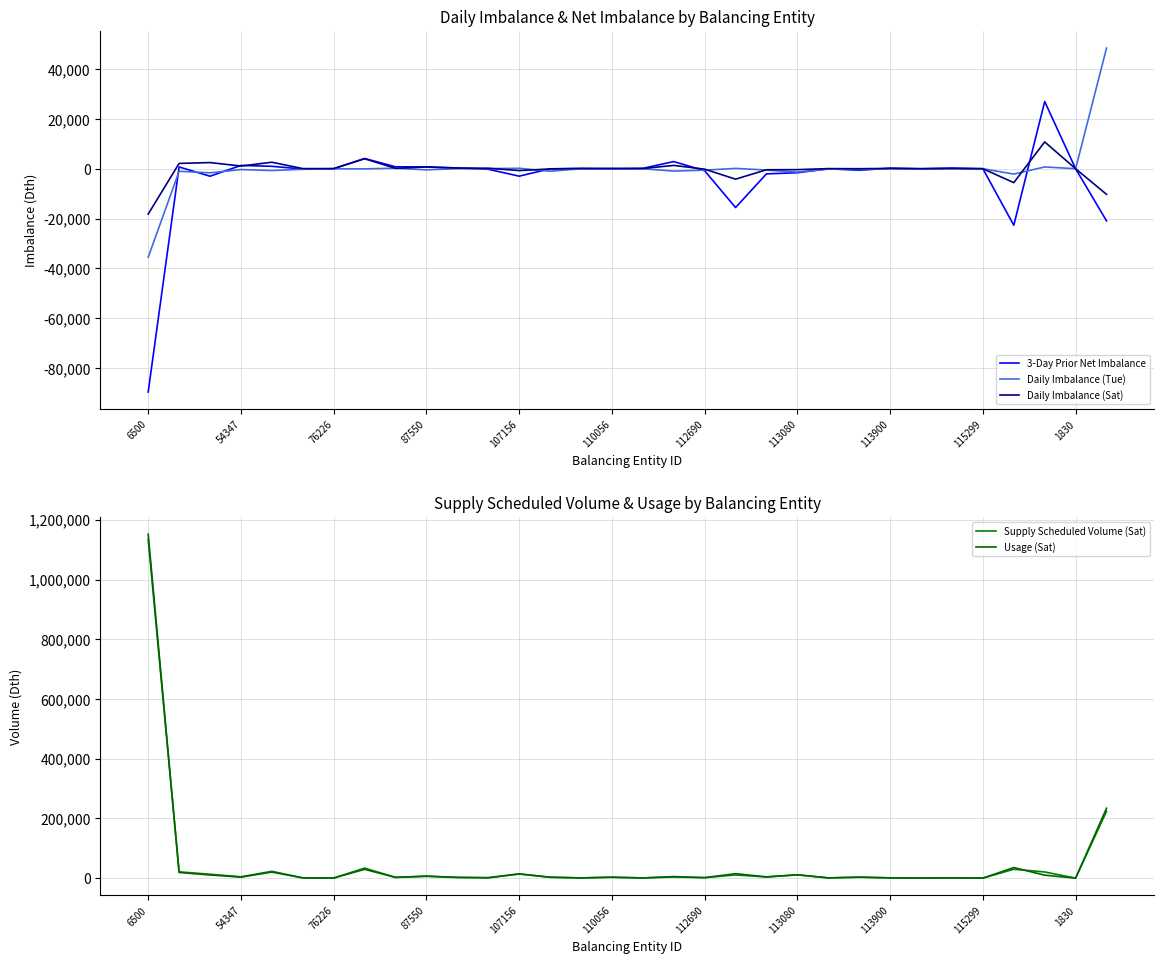

Which category has the lowest value across all series?

6500